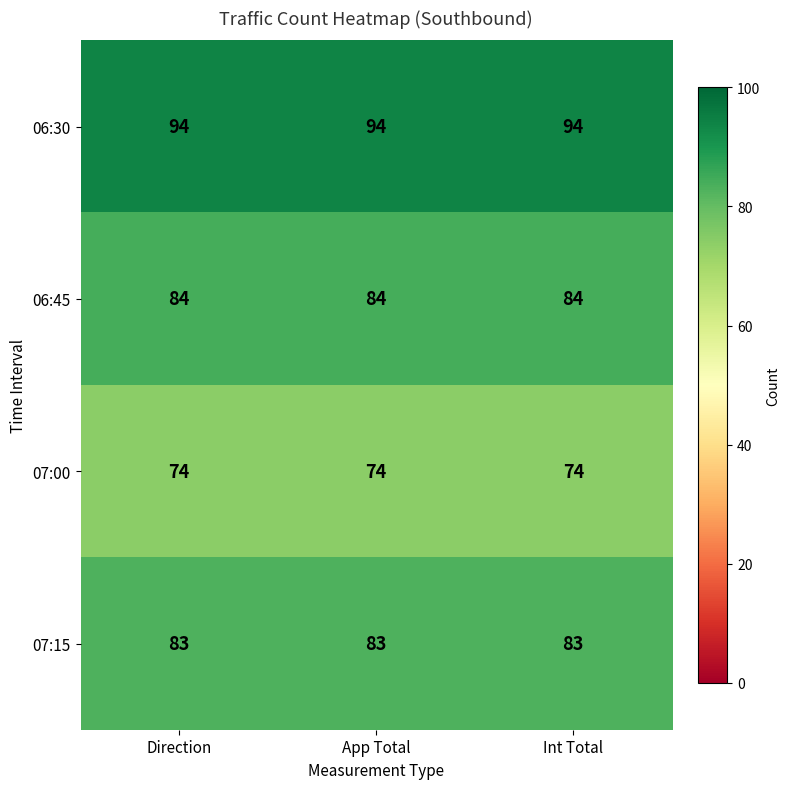

At how many categories does at least one series exceed 79?

3